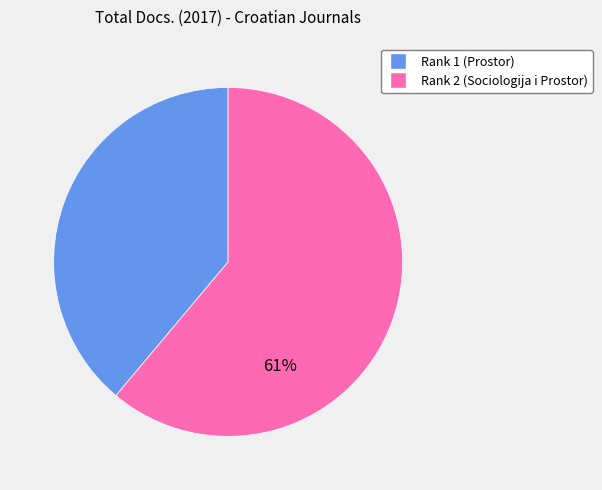

To the nearest percent, what portion does Rank 2 (Sociologija i Prostor) represent?

61%